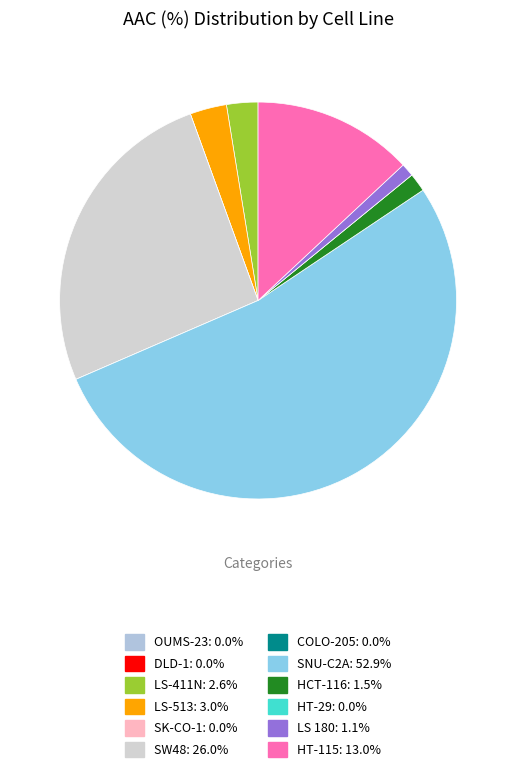

To the nearest percent, what is the average slice percentage?

8%